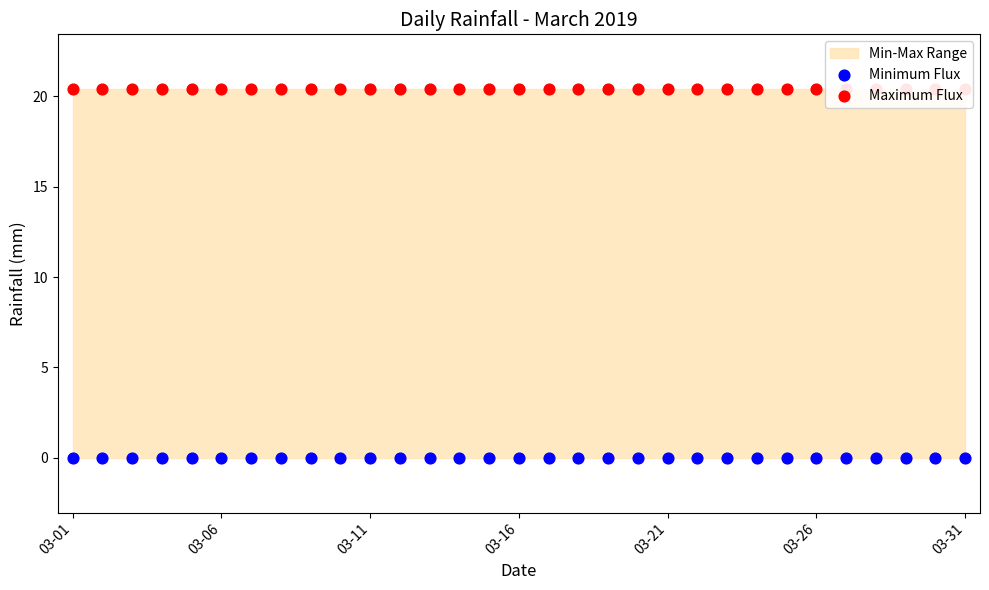

Which series has the largest total across all categories?

Maximum Flux